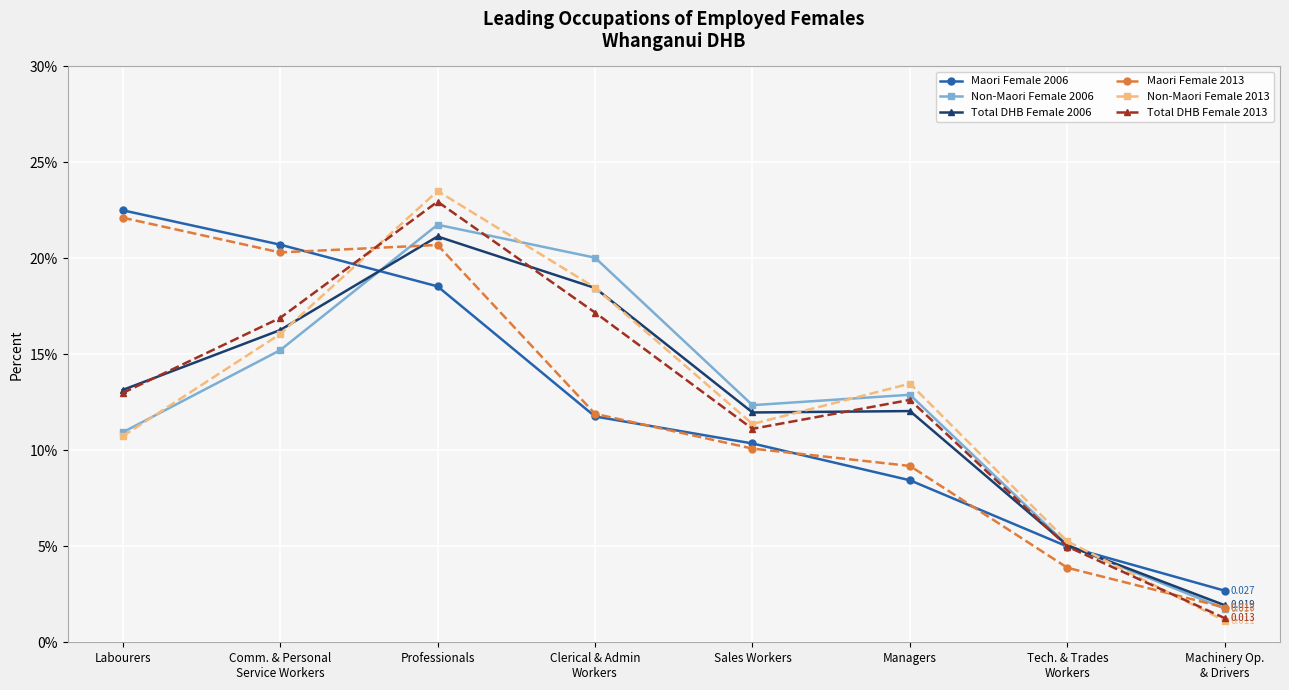

What are all the series names shown in the legend?

Maori Female 2006, Non-Maori Female 2006, Total DHB Female 2006, Maori Female 2013, Non-Maori Female 2013, Total DHB Female 2013